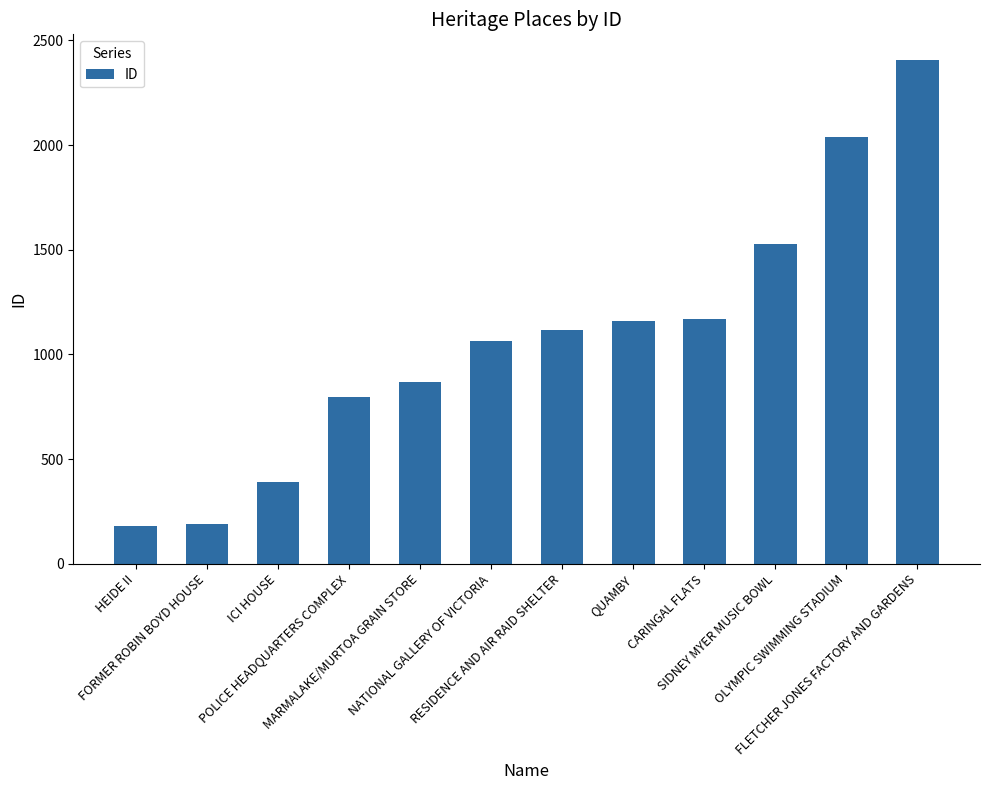

The chart shows a value of 802 at FLETCHER JONES FACTORY AND GARDENS. True or false?

False